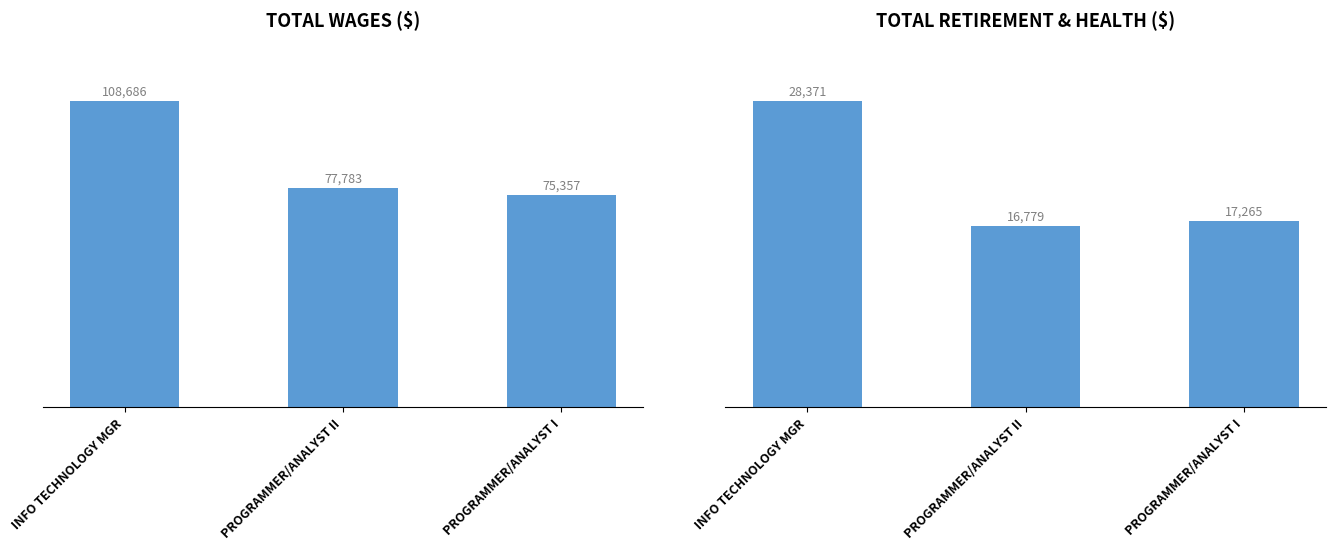

What position from the left is PROGRAMMER/ANALYST I?

3